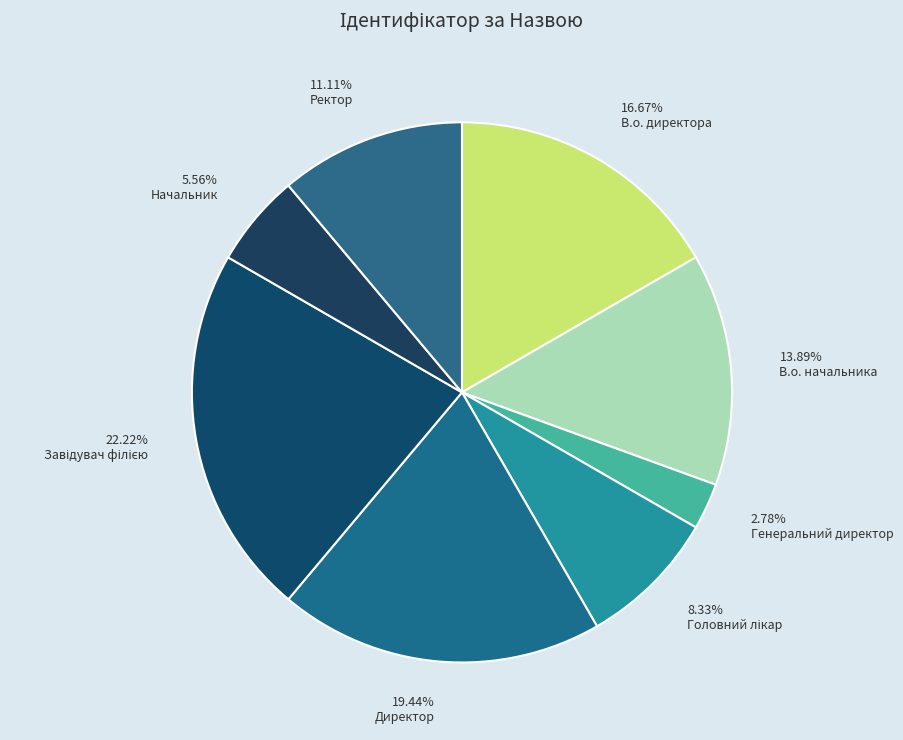

What is the ratio of the value at 2.78% Генеральний директор to the value at 5.56% Начальник?

0.5